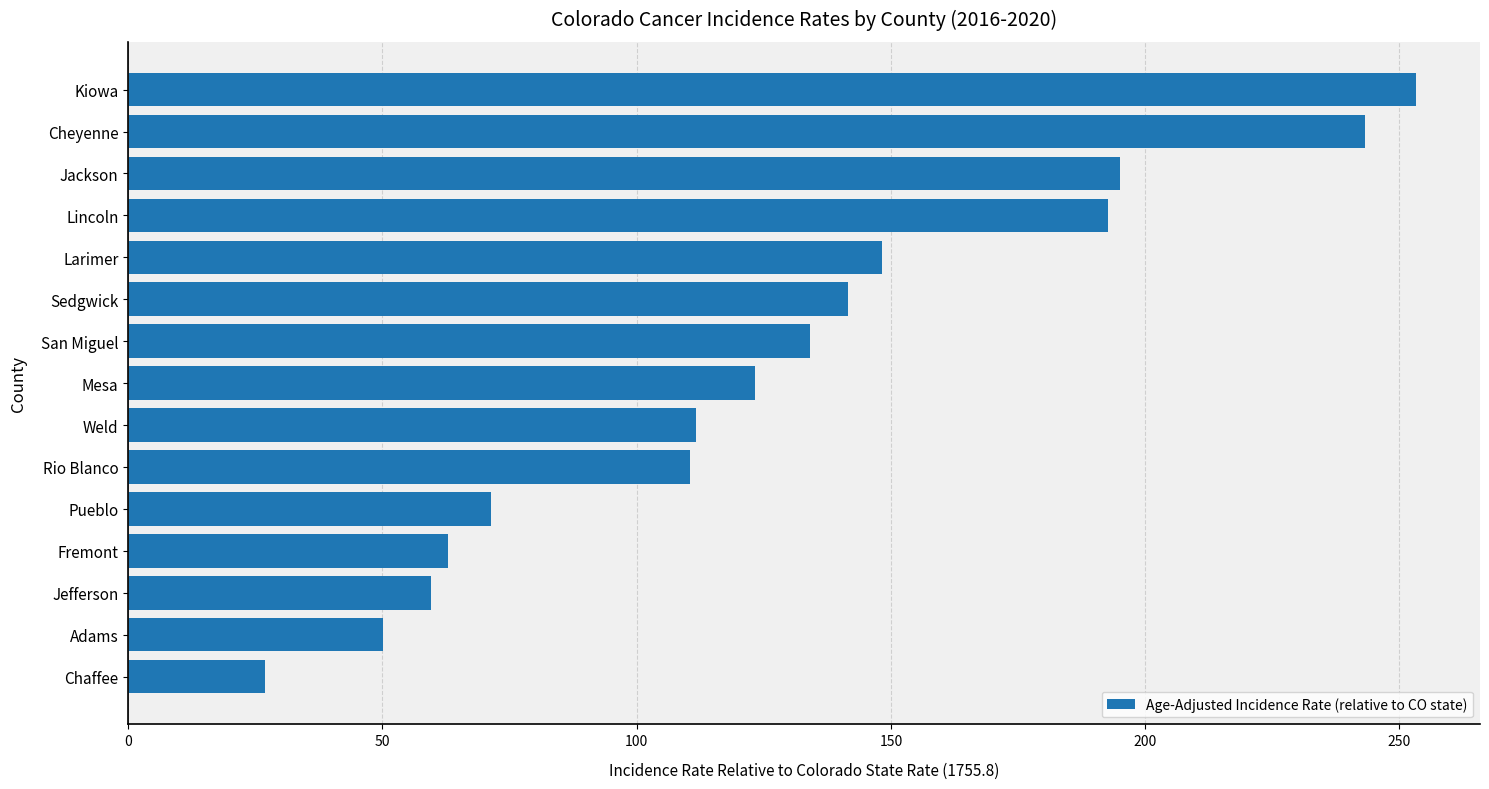

What is the sum of the values at Larimer and San Miguel?

282.3